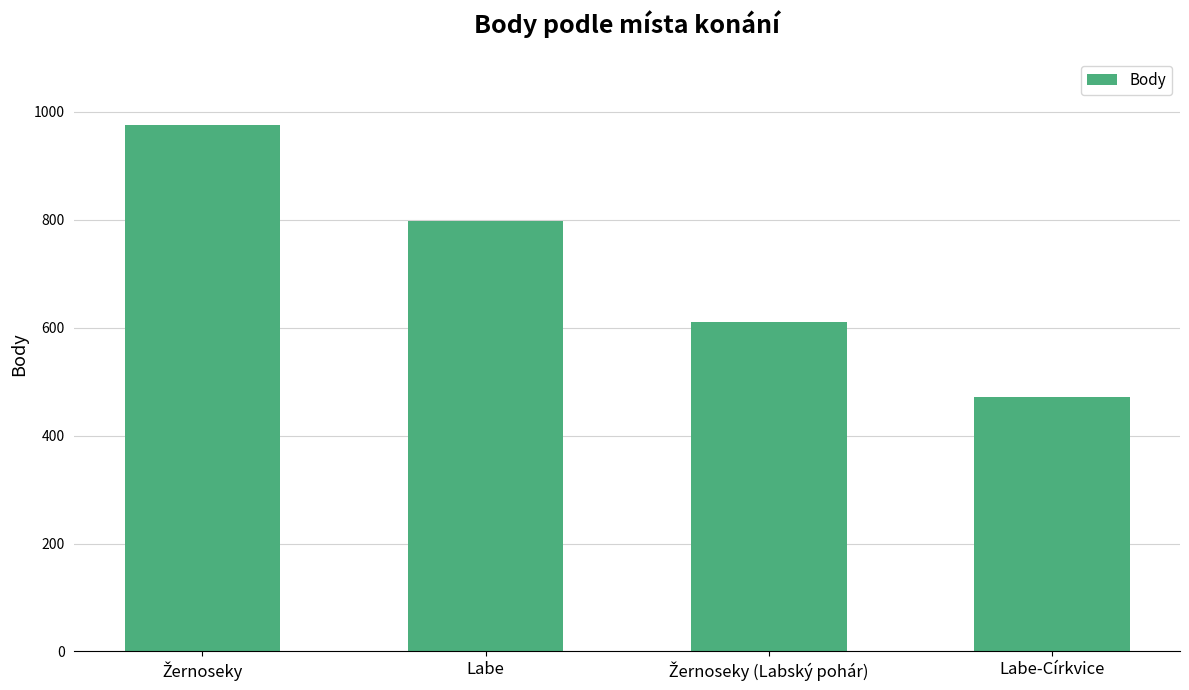

What position from the left is Labe?

2